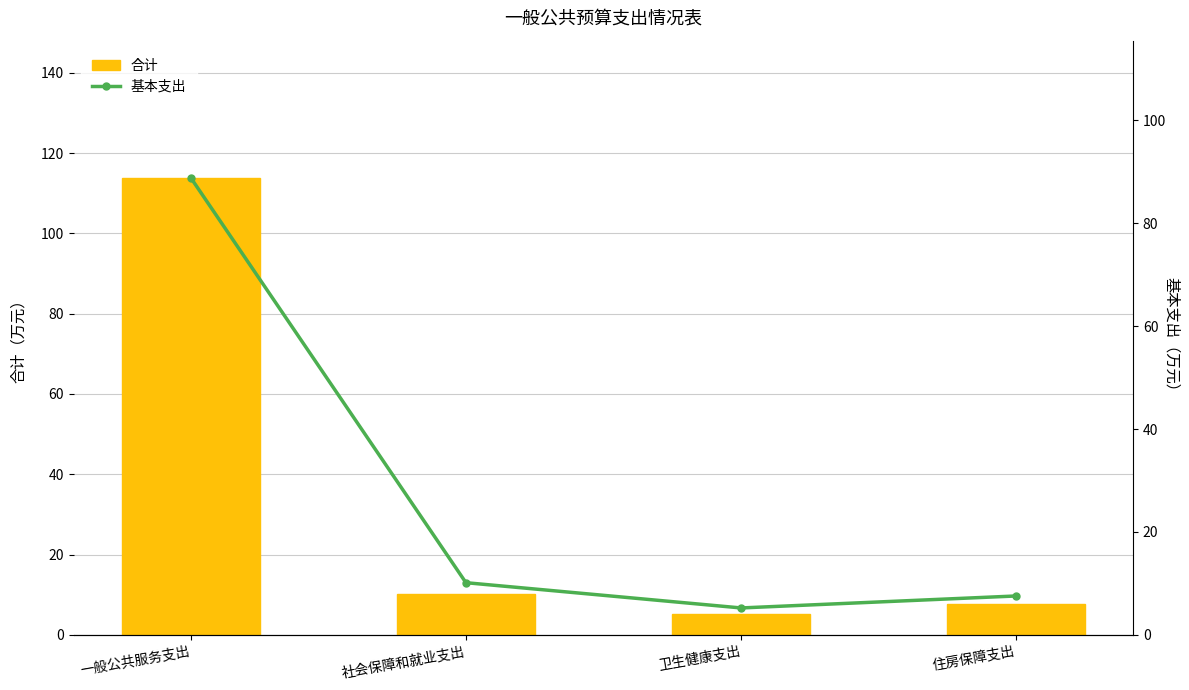

At how many categories does at least one series exceed 57?

1